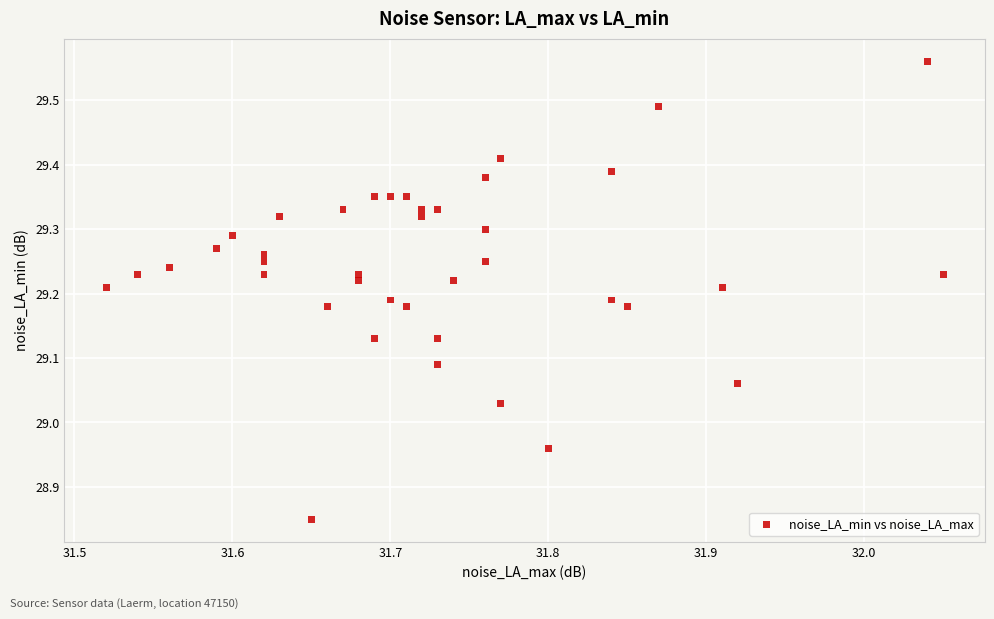

What is the range of Y values (max minus min)?

0.7